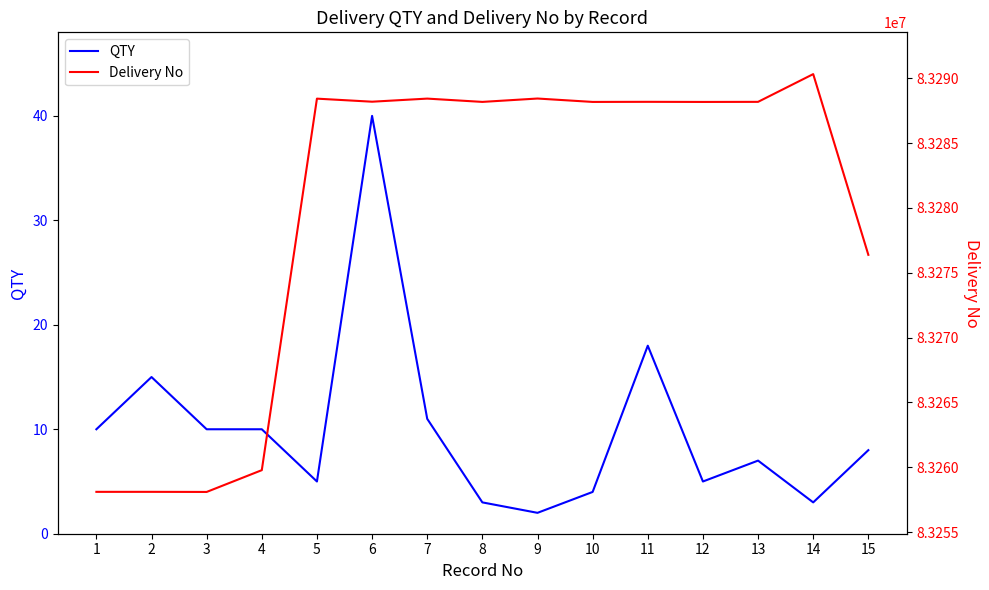

True or false: Delivery No and QTY cross at least once.

False